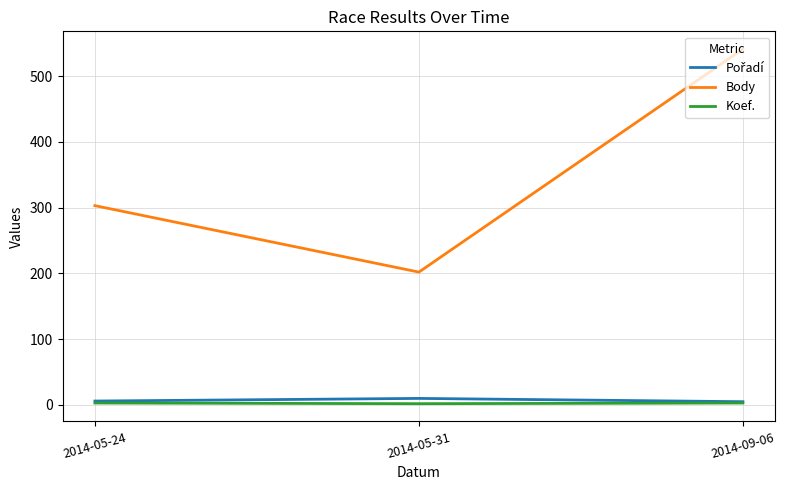

Which series has the largest range (max minus min)?

Body